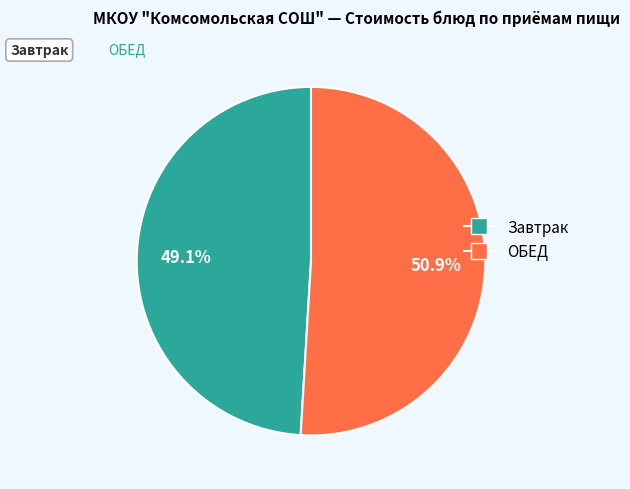

Is there any slice that represents more than half of the pie?

Yes